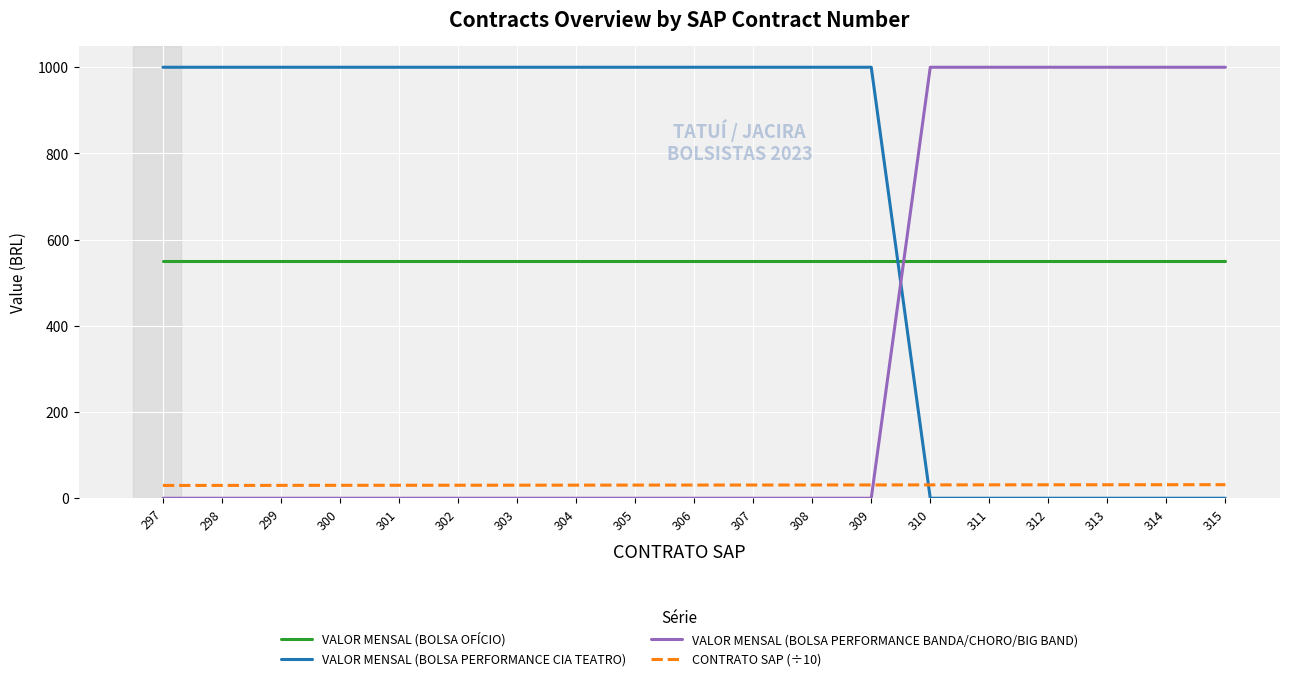

Does the chart display data point markers on the line(s)?

No